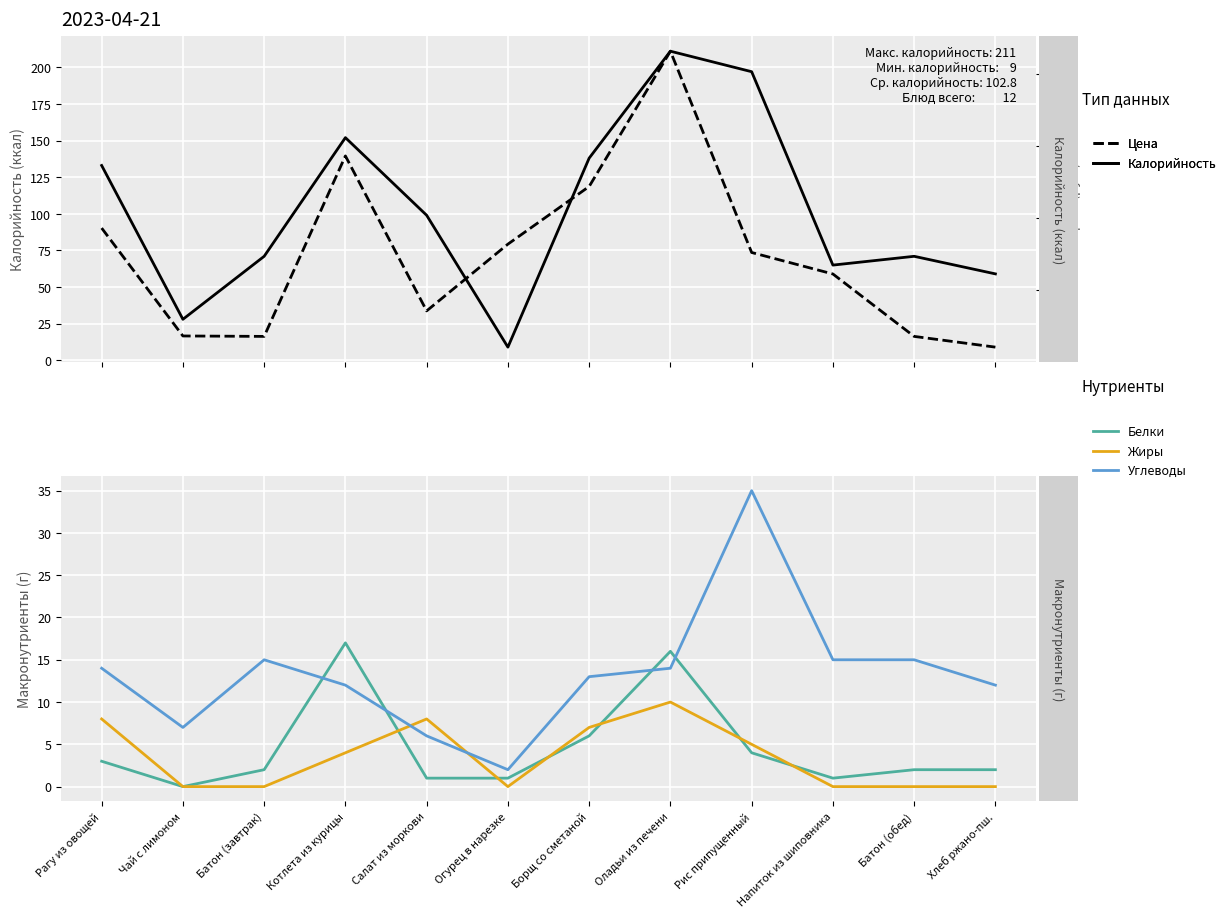

Reading left to right, list all the values displayed in this chart.

Калорийность: Рагу из овощей=133.0	Чай с лимоном=28.0	Батон (завтрак)=71.0	Котлета из курицы=152.0	Салат из моркови=99.0	Огурец в нарезке=9.0	Борщ со сметаной=138.0	Оладьи из печени=211.0	Рис припущенный=197.0	Напиток из шиповника=65.0	Батон (обед)=71.0	Хлеб ржано-пш.=59.0
Белки: Рагу из овощей=3.0	Чай с лимоном=0.0	Батон (завтрак)=2.0	Котлета из курицы=17.0	Салат из моркови=1.0	Огурец в нарезке=1.0	Борщ со сметаной=6.0	Оладьи из печени=16.0	Рис припущенный=4.0	Напиток из шиповника=1.0	Батон (обед)=2.0	Хлеб ржано-пш.=2.0
Жиры: Рагу из овощей=8.0	Чай с лимоном=0.0	Батон (завтрак)=0.0	Котлета из курицы=4.0	Салат из моркови=8.0	Огурец в нарезке=0.0	Борщ со сметаной=7.0	Оладьи из печени=10.0	Рис припущенный=5.0	Напиток из шиповника=0.0	Батон (обед)=0.0	Хлеб ржано-пш.=0.0
Углеводы: Рагу из овощей=14.0	Чай с лимоном=7.0	Батон (завтрак)=15.0	Котлета из курицы=12.0	Салат из моркови=6.0	Огурец в нарезке=2.0	Борщ со сметаной=13.0	Оладьи из печени=14.0	Рис припущенный=35.0	Напиток из шиповника=15.0	Батон (обед)=15.0	Хлеб ржано-пш.=12.0
Цена: Рагу из овощей=18.6	Чай с лимоном=3.6	Батон (завтрак)=3.6	Котлета из курицы=28.6	Салат из моркови=7.1	Огурец в нарезке=16.4	Борщ со сметаной=24.4	Оладьи из печени=43.1	Рис припущенный=15.2	Напиток из шиповника=12.2	Батон (обед)=3.6	Хлеб ржано-пш.=2.1